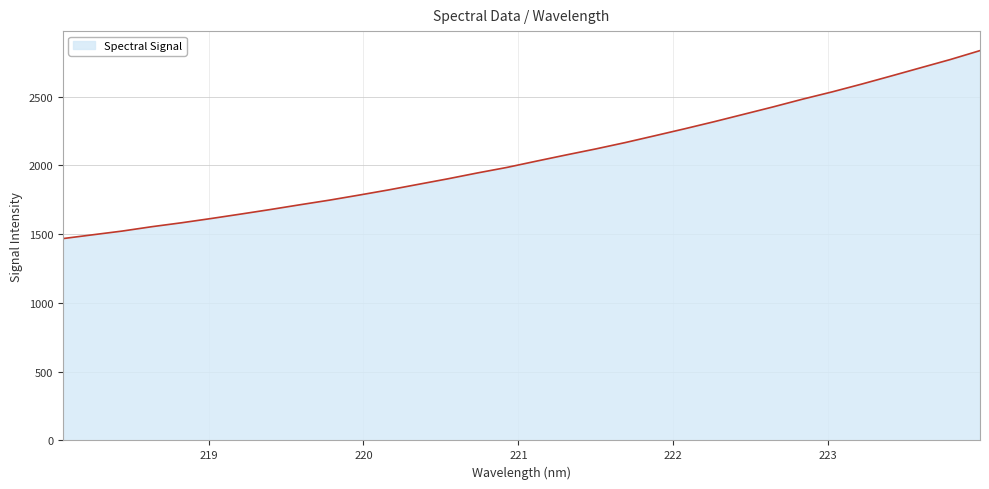

What is the minimum value shown in the chart?

1467.4